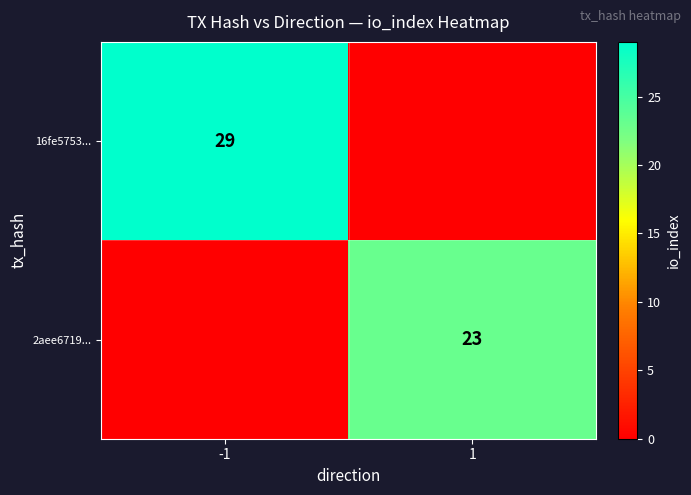

The 2aee6719... series shows 23 at 1. True or false?

True